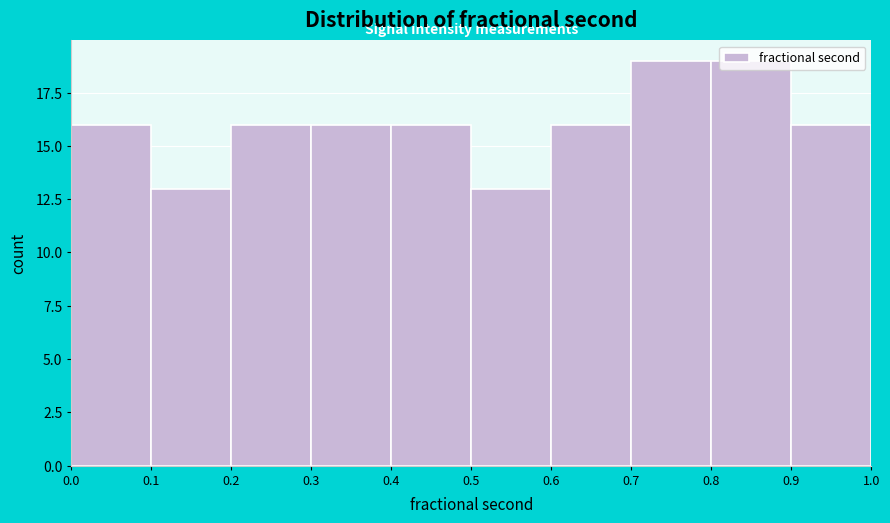

Reading left to right, transcribe this chart: for each bar, give the range it covers on the x-axis and its height. The values are not printed on the chart, so give them approximately, as read against the axis.

0.0 to 0.1: 16
0.1 to 0.2: 13
0.2 to 0.3: 16
0.3 to 0.4: 16
0.4 to 0.5: 16
0.5 to 0.6: 13
0.6 to 0.7: 16
0.7 to 0.8: 19
0.8 to 0.9: 19
0.9 to 1.0: 16